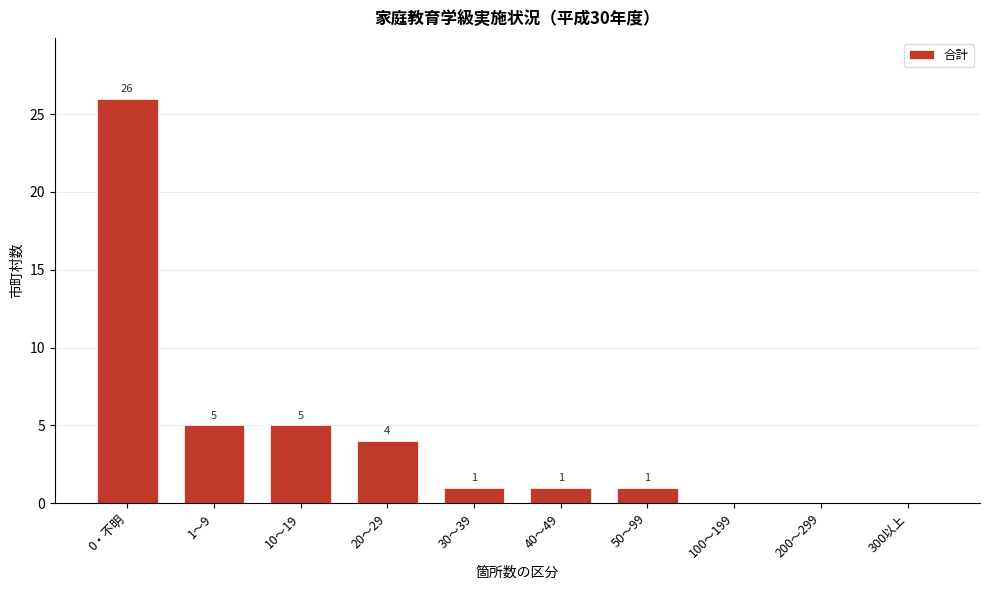

Reading left to right, list all the values displayed in this chart.

0・不明=26	1～9=5	10～19=5	20～29=4	30～39=1	40～49=1	50～99=1	100～199=0	200～299=0	300以上=0